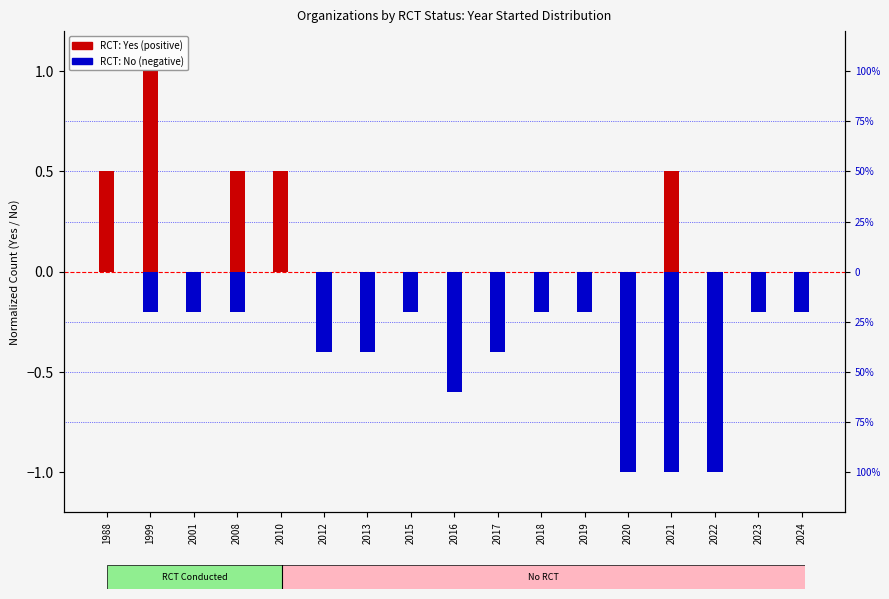

Reading right to left, transcribe all the data shown in this chart.

RCT: Yes: 2024=0.0	2023=0.0	2022=0.0	2021=0.5	2020=0.0	2019=0.0	2018=0.0	2017=0.0	2016=0.0	2015=0.0	2013=0.0	2012=0.0	2010=0.5	2008=0.5	2001=0.0	1999=1.0	1988=0.5
RCT: No: 2024=-0.2	2023=-0.2	2022=-1.0	2021=-1.0	2020=-1.0	2019=-0.2	2018=-0.2	2017=-0.4	2016=-0.6	2015=-0.2	2013=-0.4	2012=-0.4	2010=0.0	2008=-0.2	2001=-0.2	1999=-0.2	1988=0.0